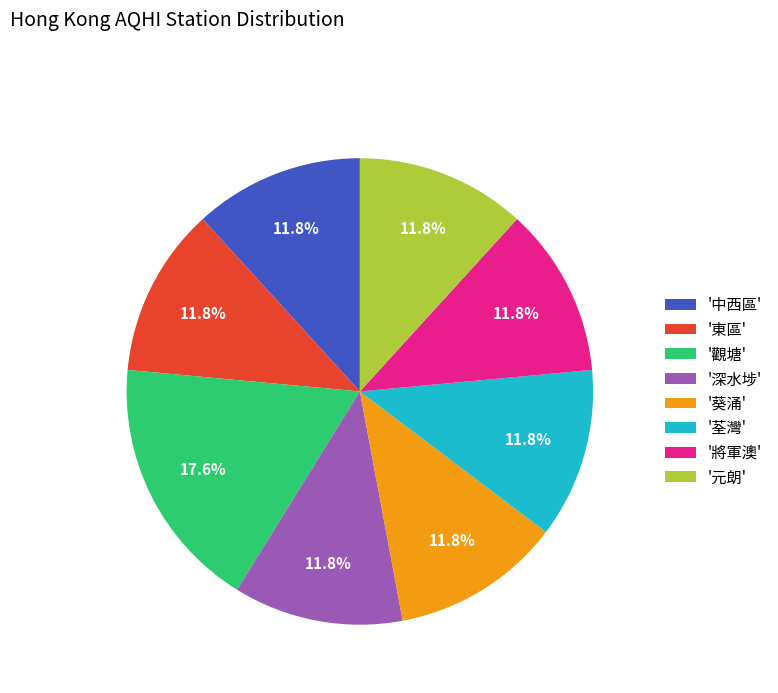

What percentage is NOT represented by '深水埗'?

88.2%